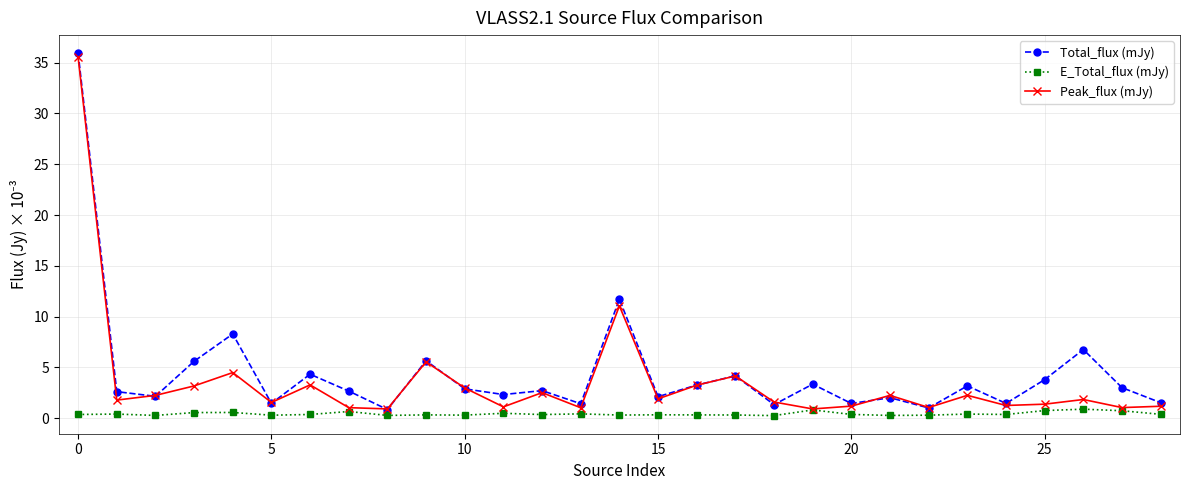

How many lines are shown in the chart?

3